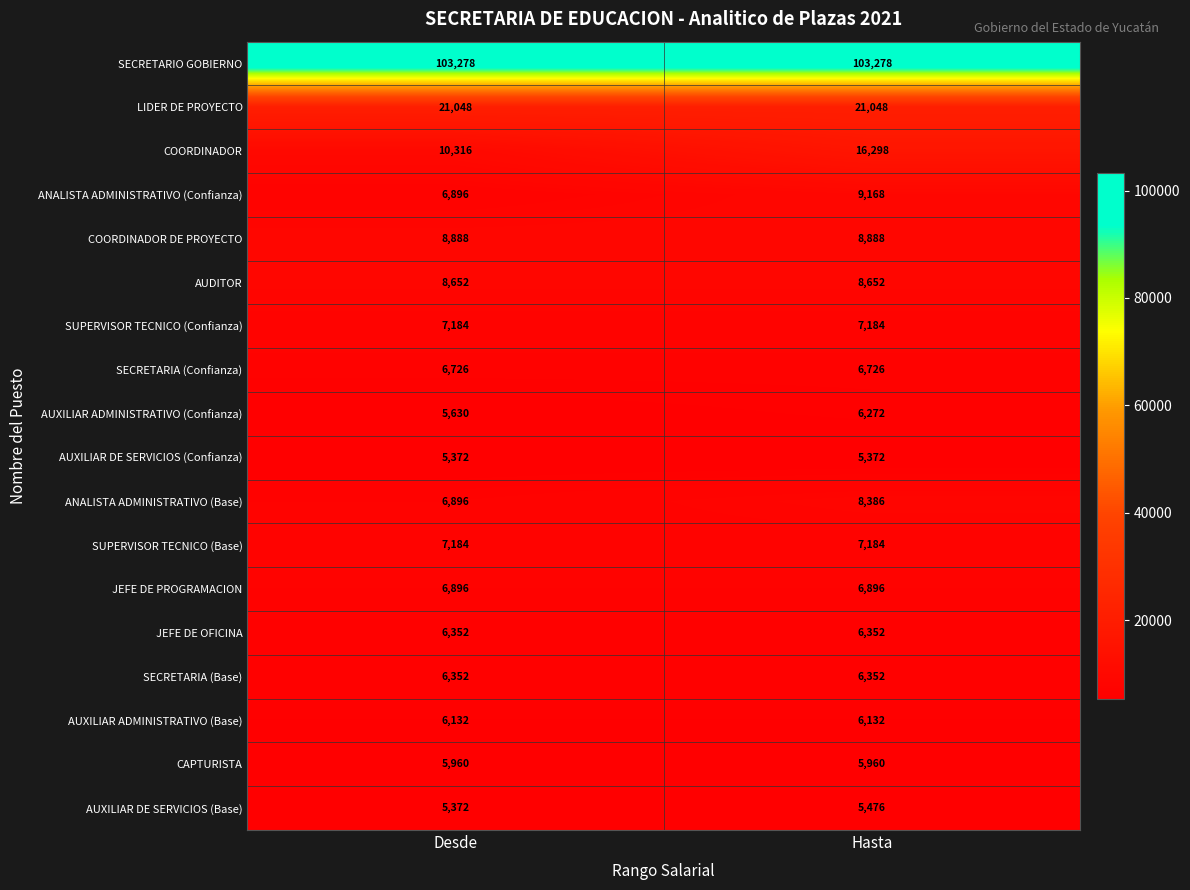

The SECRETARIA (Confianza) series shows 3687 at Hasta. True or false?

False